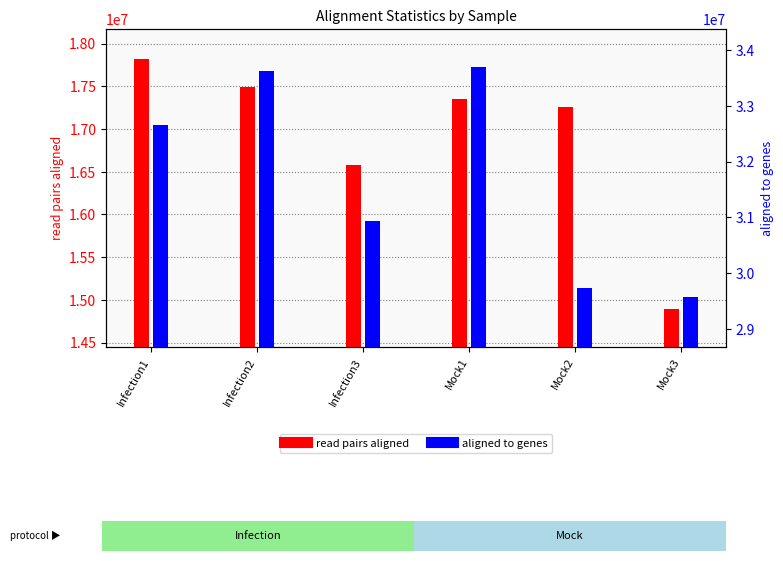

What are all the series names shown in the legend?

read pairs aligned, aligned to genes